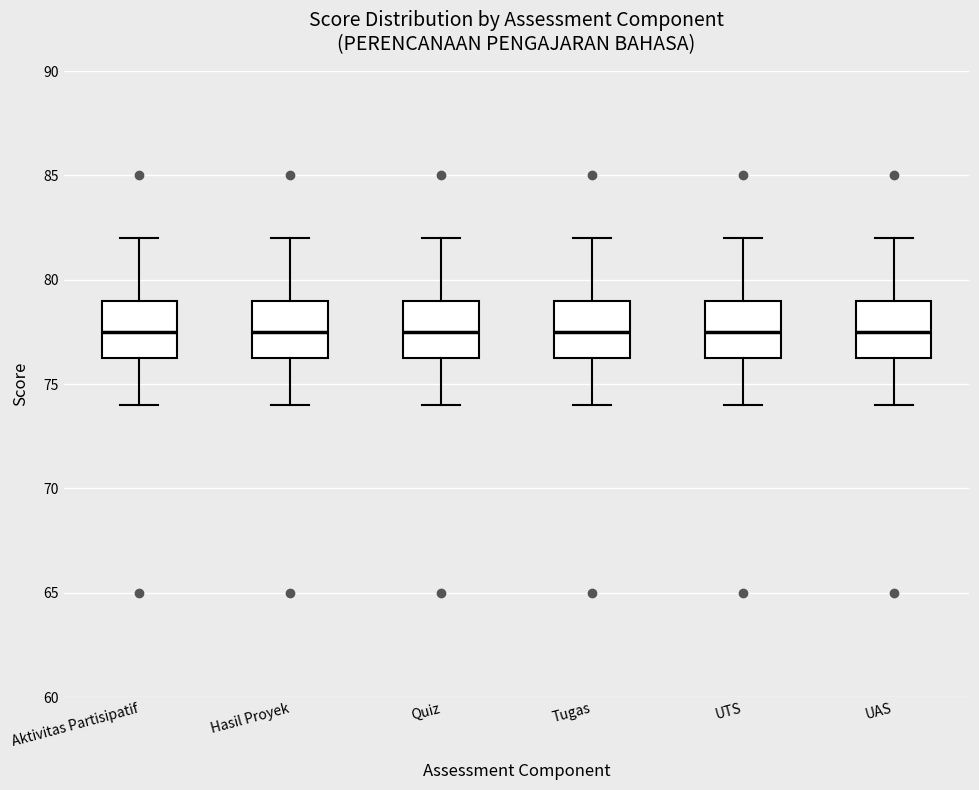

Reading left to right, transcribe this box plot: for each box, give where its median line is, the range the box spans, and where its two whiskers end, as read against the y-axis. The values are not printed on the chart, so give them approximately, as read against the axis.

Aktivitas Partisipatif: median 77.5, box 76.5 to 79.0, whiskers 74.0 to 82.0
Hasil Proyek: median 77.5, box 76.5 to 79.0, whiskers 74.0 to 82.0
Quiz: median 77.5, box 76.5 to 79.0, whiskers 74.0 to 82.0
Tugas: median 77.5, box 76.5 to 79.0, whiskers 74.0 to 82.0
UTS: median 77.5, box 76.5 to 79.0, whiskers 74.0 to 82.0
UAS: median 77.5, box 76.5 to 79.0, whiskers 74.0 to 82.0